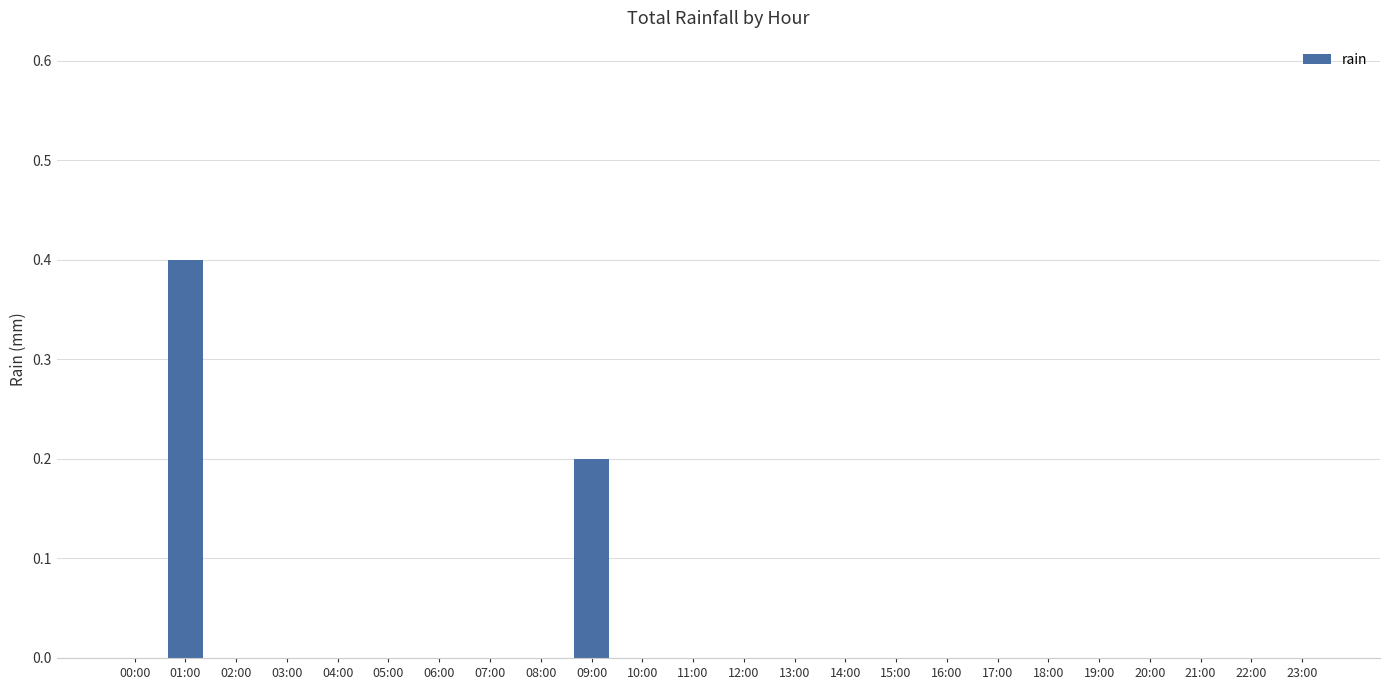

What is the greatest value displayed?

0.4